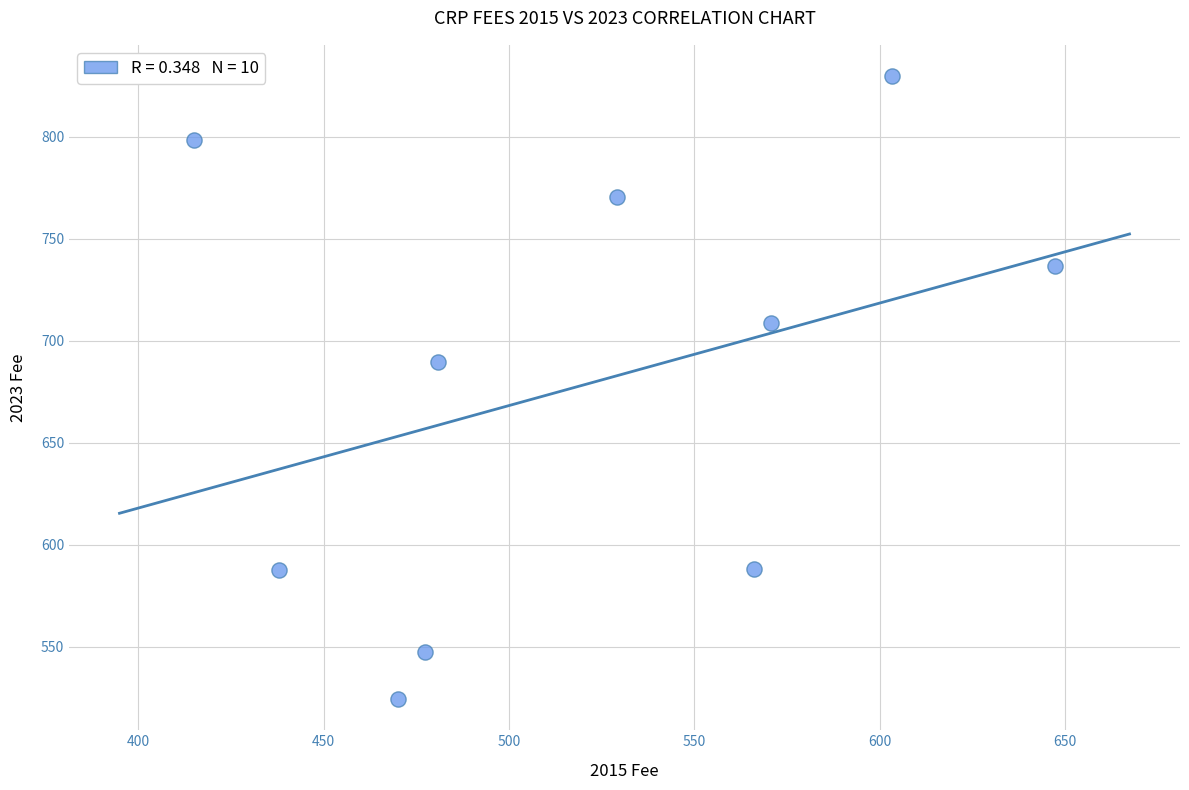

What is the average X value?

519.7